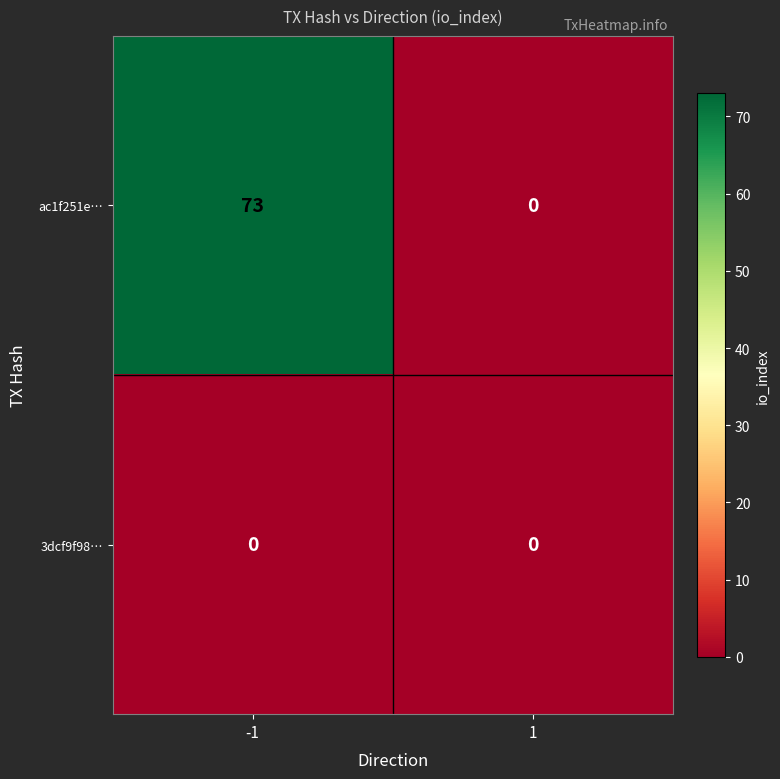

Is it true that 3dcf9f98… equals 0 at -1?

True